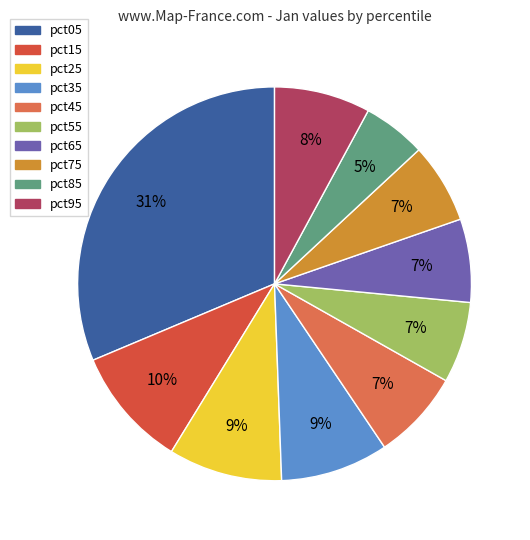

Which slice is the smallest?

pct85